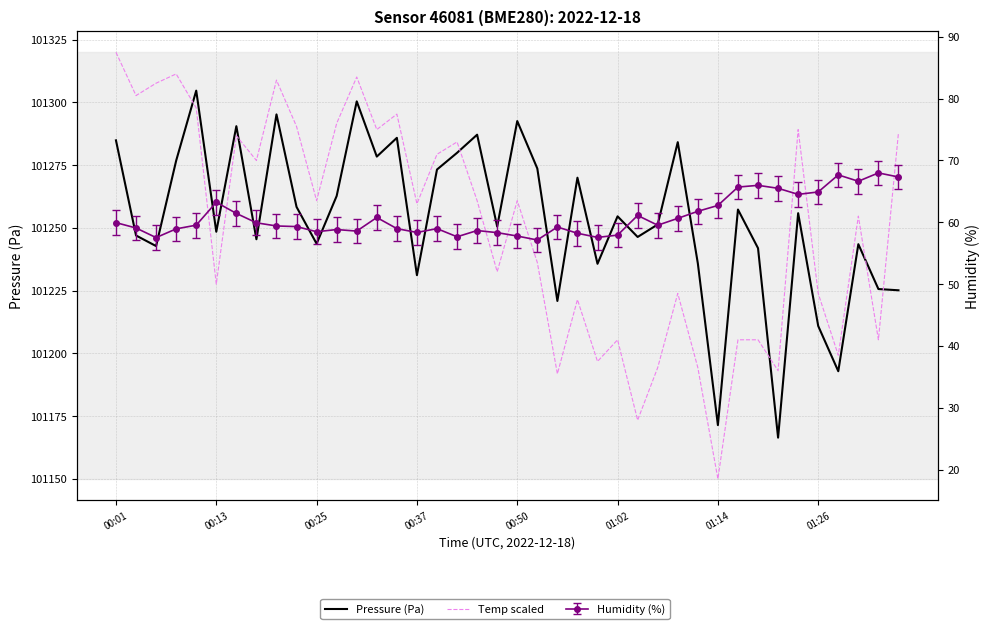

What is the average value of the Pressure (Pa) series?

101253.6